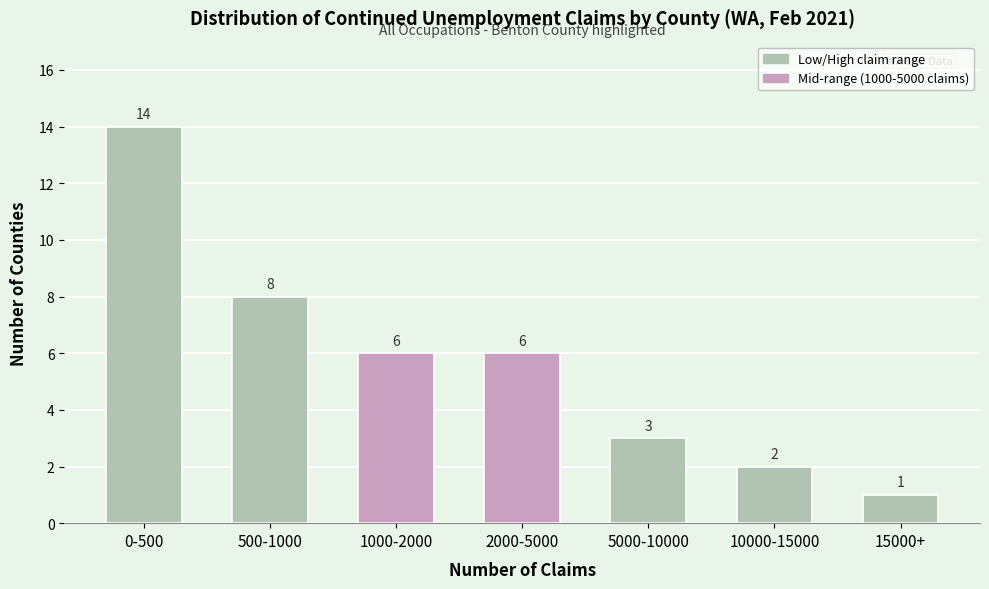

Reading right to left, extract all data points from this chart.

1	2	3	6	6	8	14